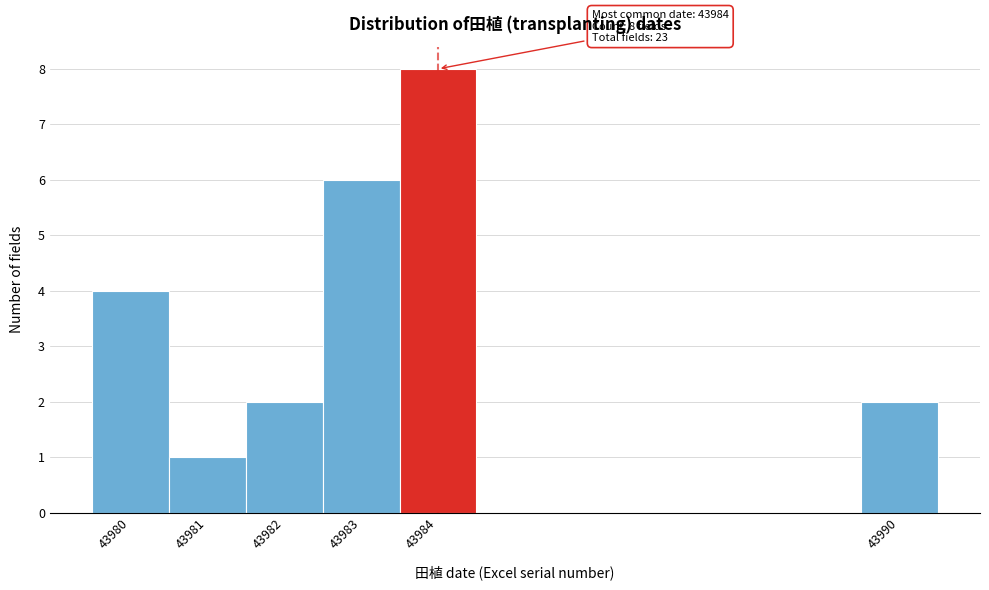

Over which range of the x-axis is the bar tallest?

43983.5 to 43984.5